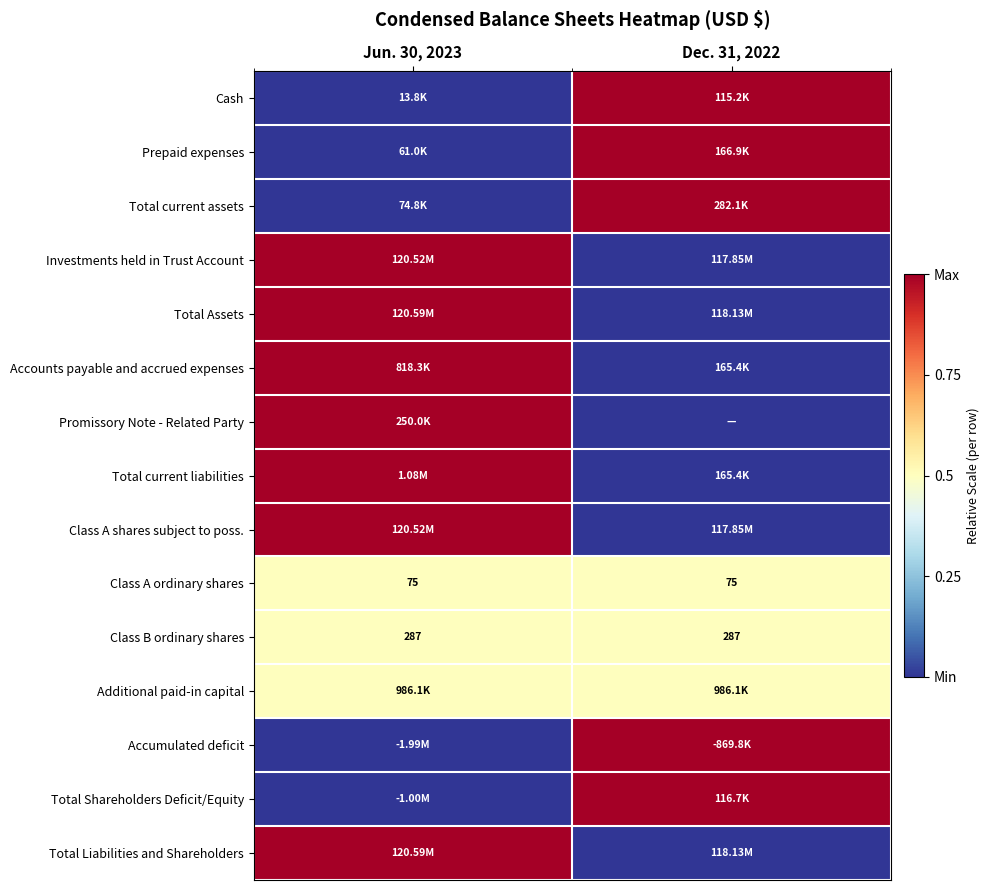

What is the average value of the Class B ordinary shares series?

287.0